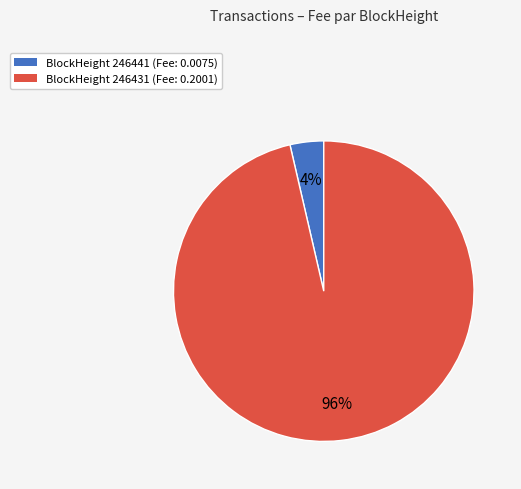

How many slices are in this pie chart?

2